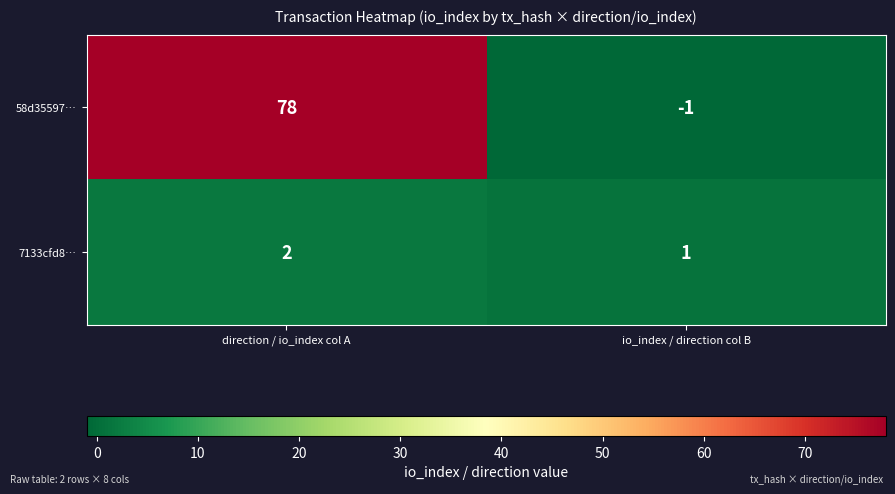

At which category does the chart reach its minimum across all series?

io_index / direction col B